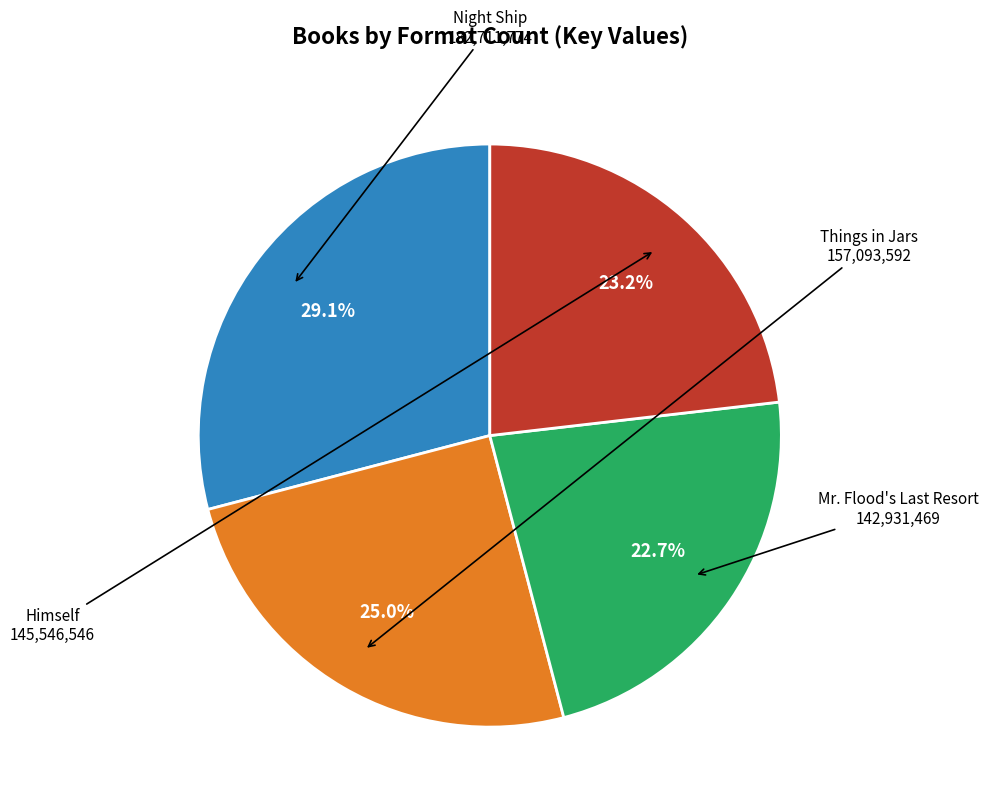

Is there a majority slice in this chart?

No